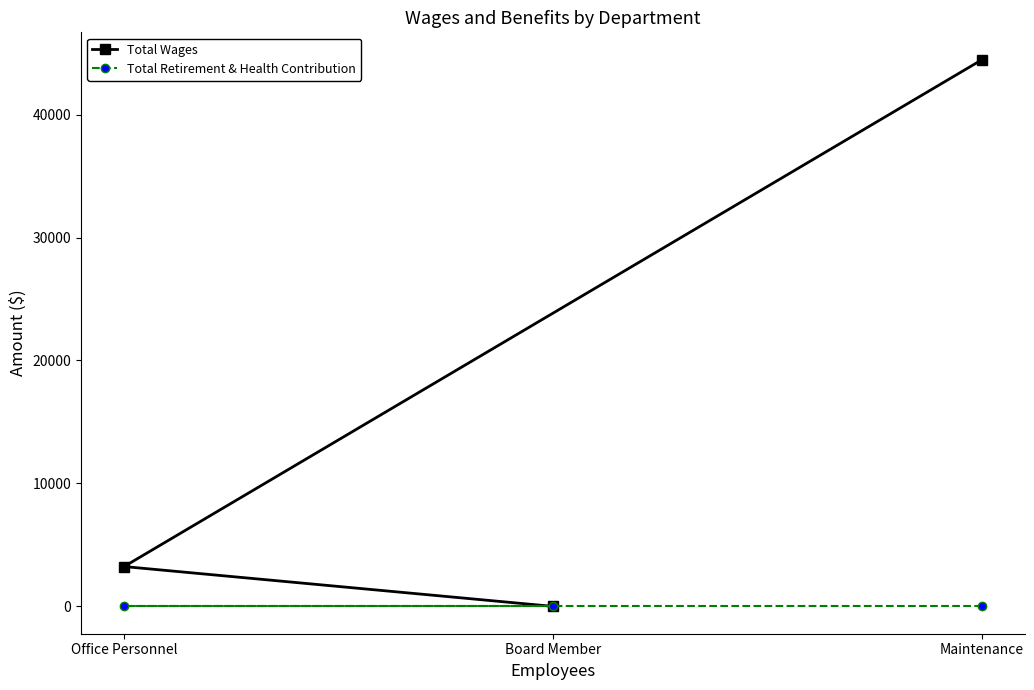

How many values in Total Wages are above zero?

2